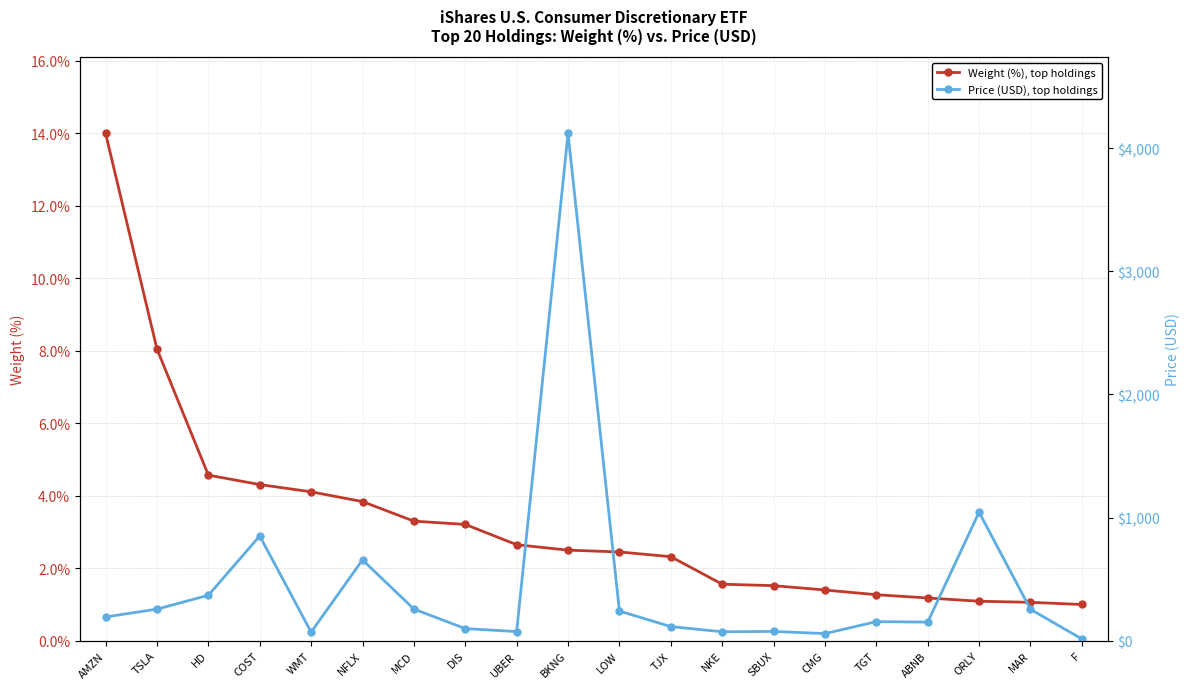

What is the value of the Price (USD), top holdings point at the 2nd from the left?

256.6